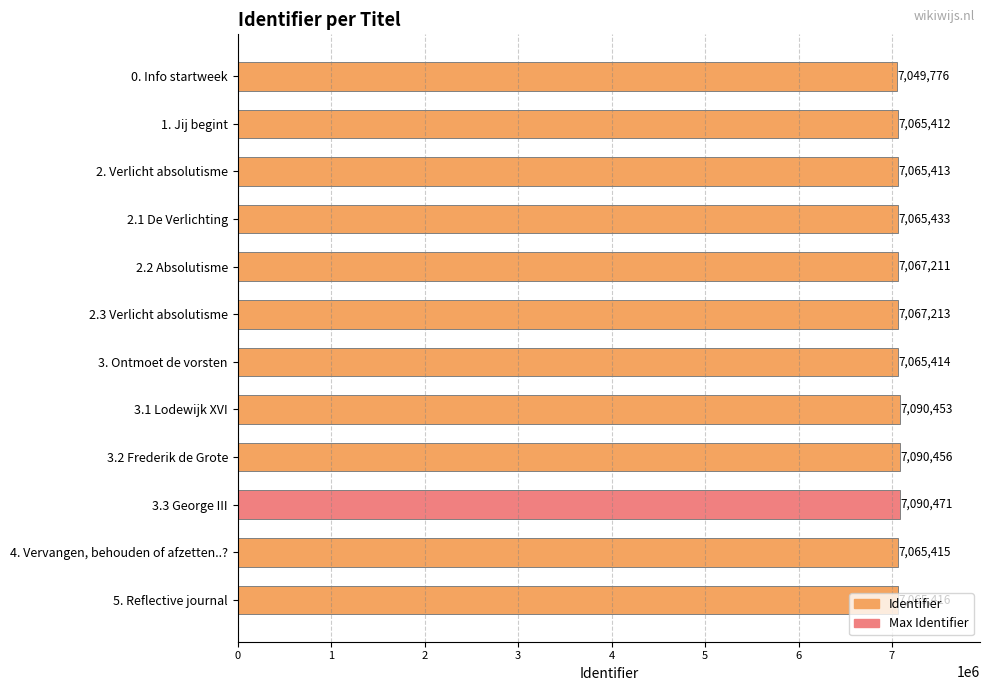

How many bars are there in total?

12